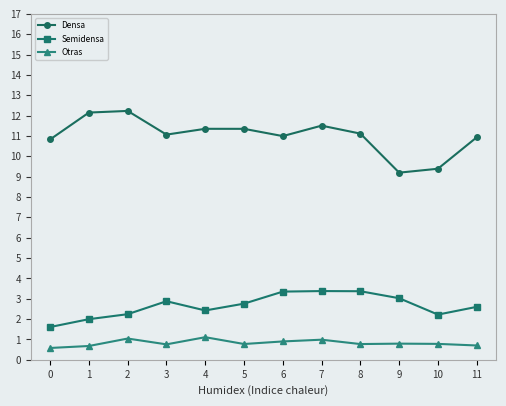

Is this an area chart (filled region under the line)?

No